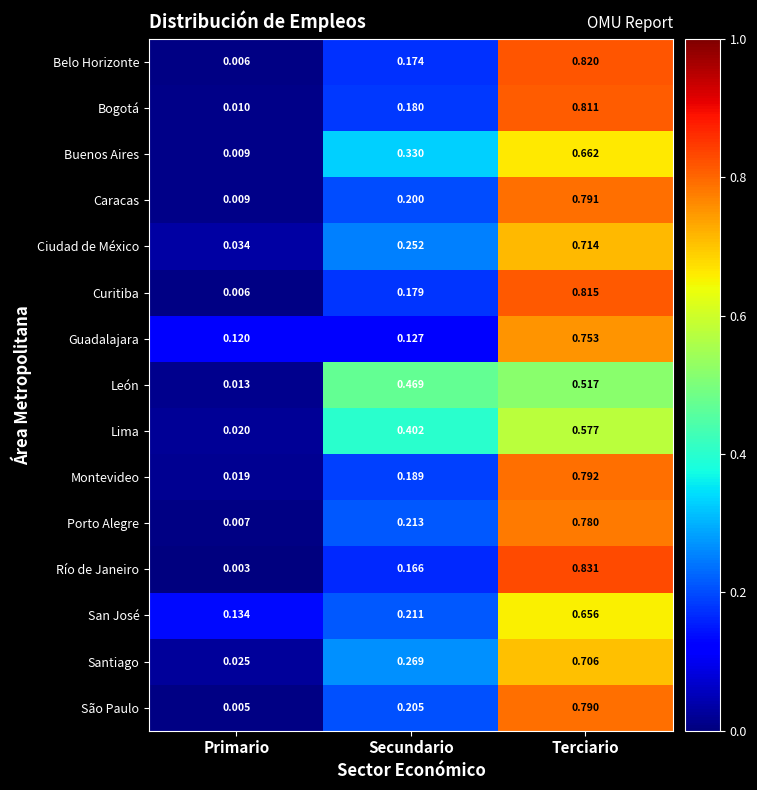

Between Secundario and Terciario, which series saw the biggest shift?

Río de Janeiro